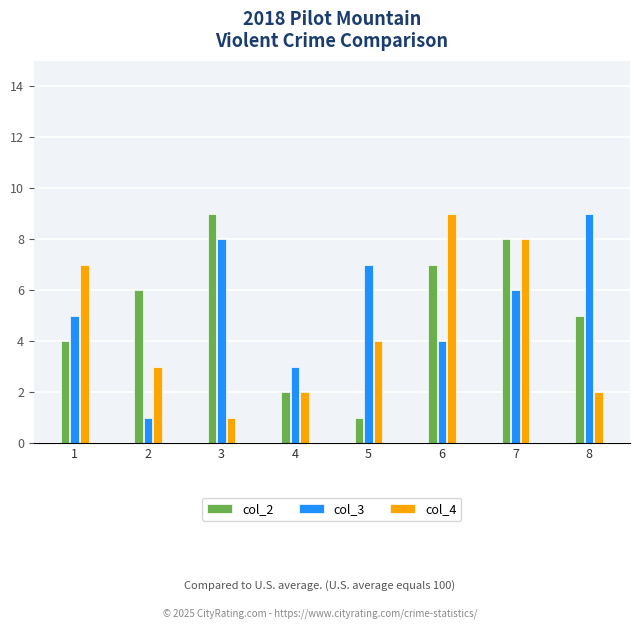

Reading left to right, what are all the values shown in this chart?

col_2: 4	6	9	2	1	7	8	5
col_3: 5	1	8	3	7	4	6	9
col_4: 7	3	1	2	4	9	8	2